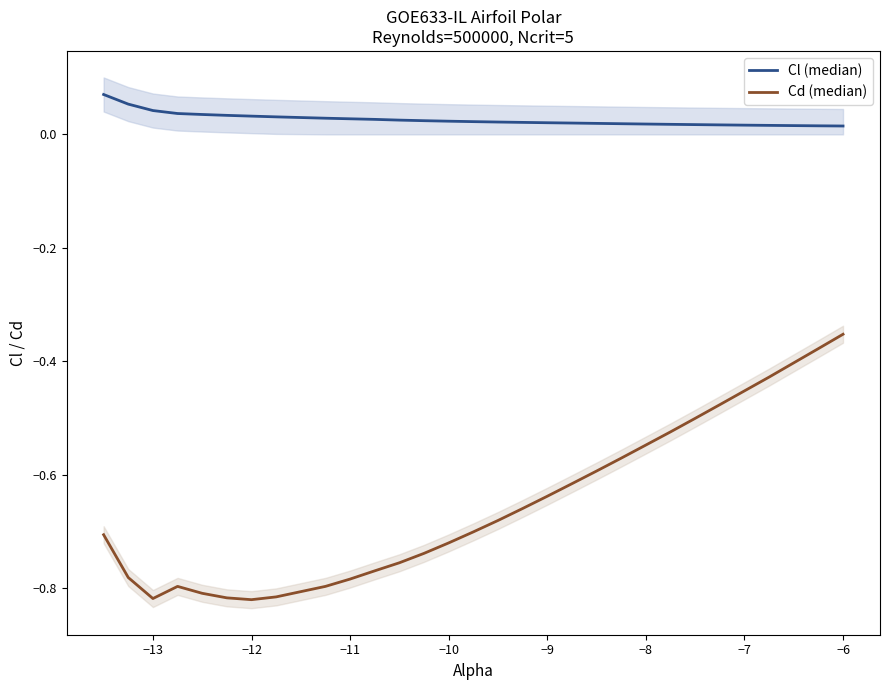

What are all the series names shown in the legend?

Cl (median), Cd (median)